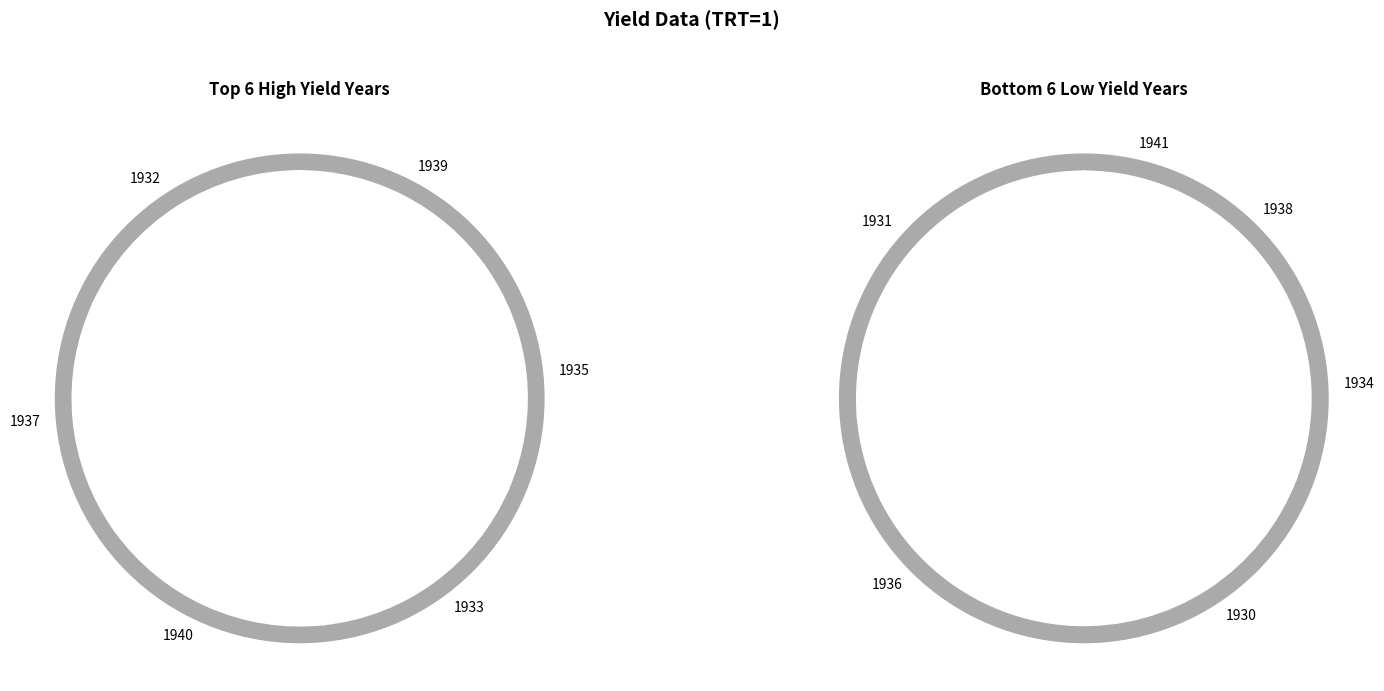

Rank the categories by value from highest to lowest.

1932, 1937, 1940, 1933, 1935, 1939, 1931, 1936, 1930, 1934, 1938, 1941